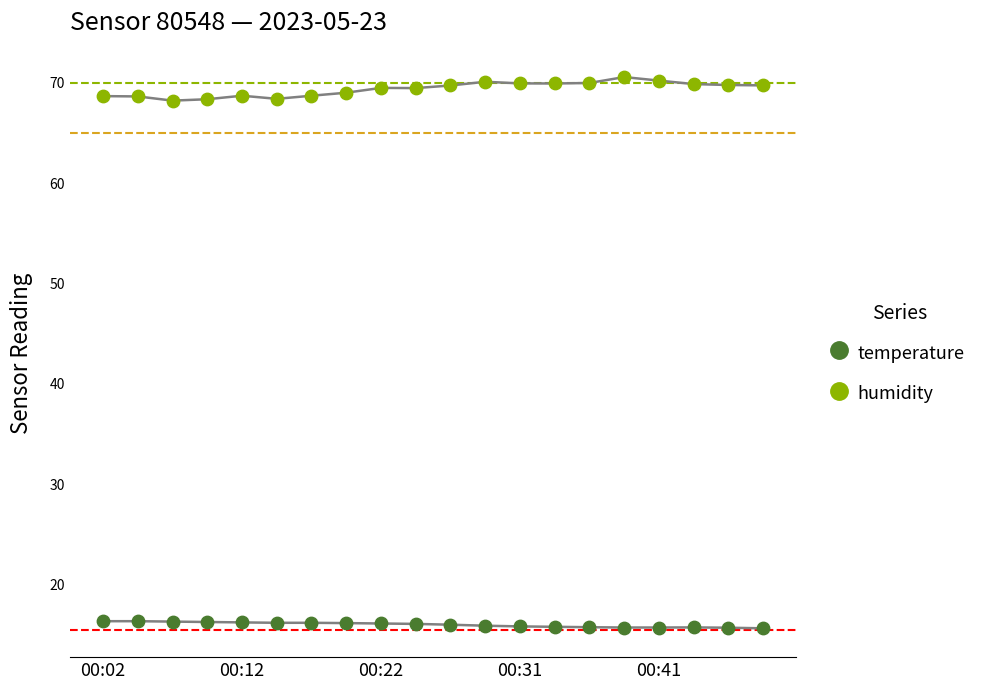

Which series has the largest Y range (max minus min)?

humidity